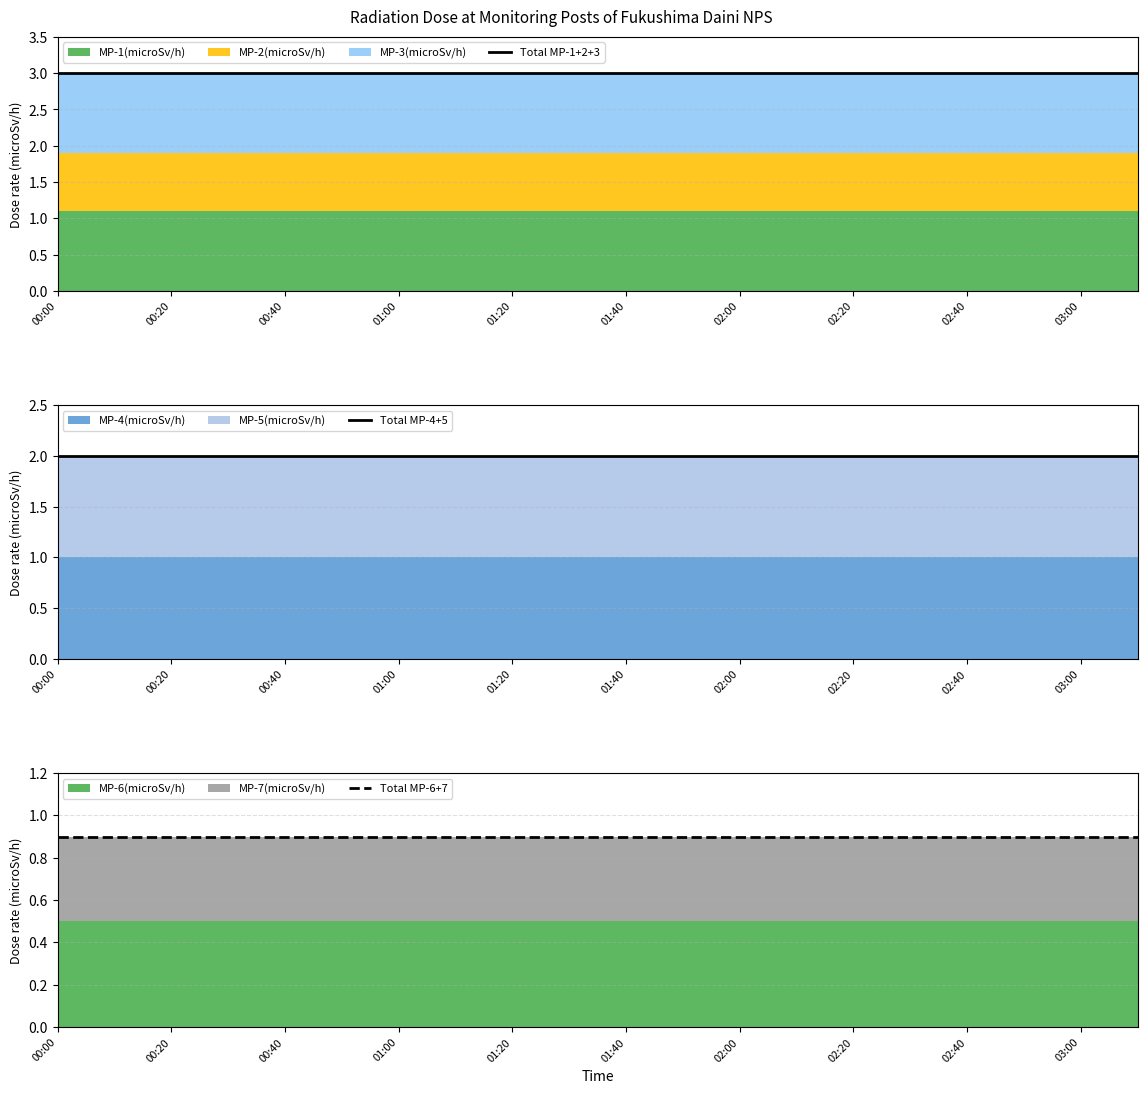

True or false: Total MP-1+2+3 and Total MP-4+5 intersect in this chart.

False